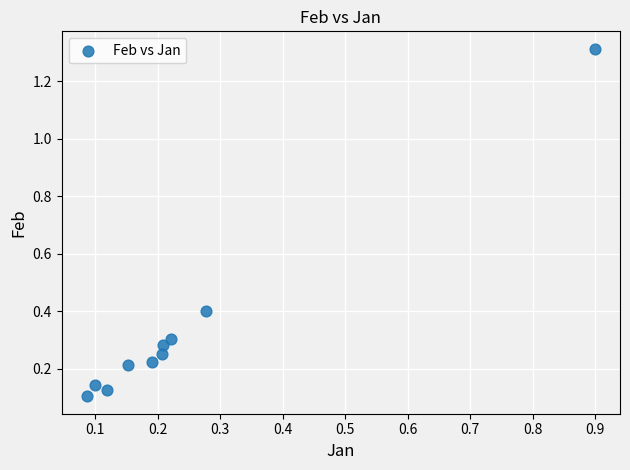

What is the range of Y values (max minus min)?

1.2